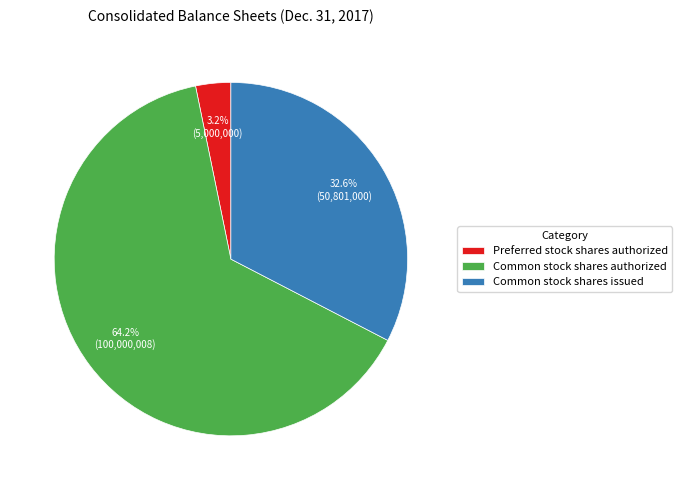

To the nearest percent, what portion does Preferred stock shares authorized represent?

3%